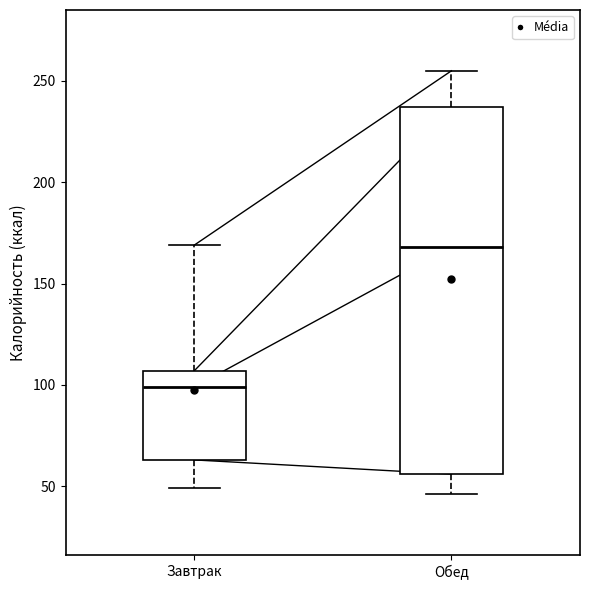

Which box's median line is the lowest?

Завтрак